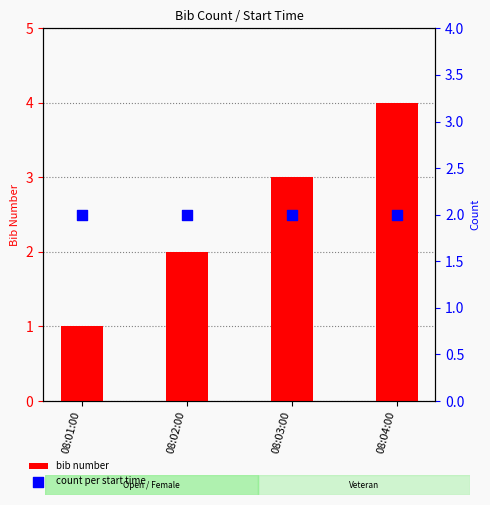

Which series has the largest total across all categories?

bib number